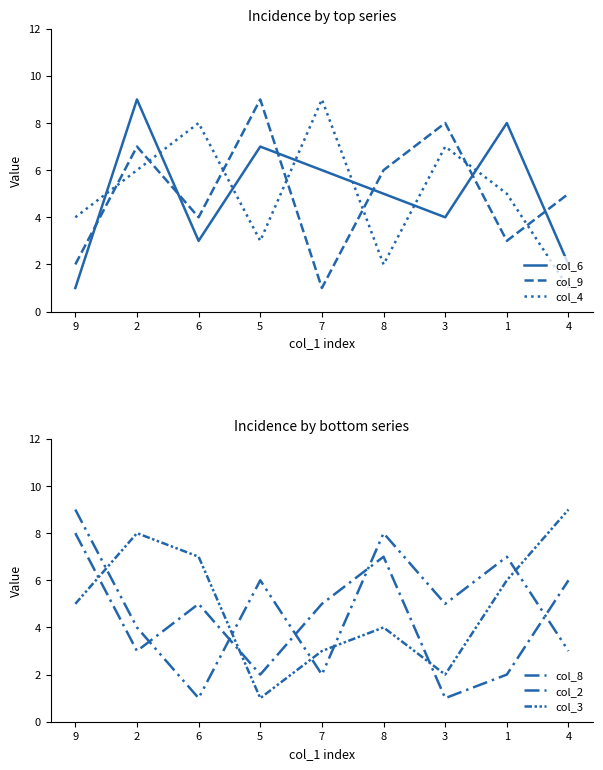

Reading right to left, list all the values displayed in this chart.

col_6: 4=2	1=8	3=4	8=5	7=6	5=7	6=3	2=9	9=1
col_9: 4=5	1=3	3=8	8=6	7=1	5=9	6=4	2=7	9=2
col_4: 4=1	1=5	3=7	8=2	7=9	5=3	6=8	2=6	9=4
col_8: 4=6	1=2	3=1	8=7	7=5	5=2	6=5	2=3	9=8
col_2: 4=3	1=7	3=5	8=8	7=2	5=6	6=1	2=4	9=9
col_3: 4=9	1=6	3=2	8=4	7=3	5=1	6=7	2=8	9=5